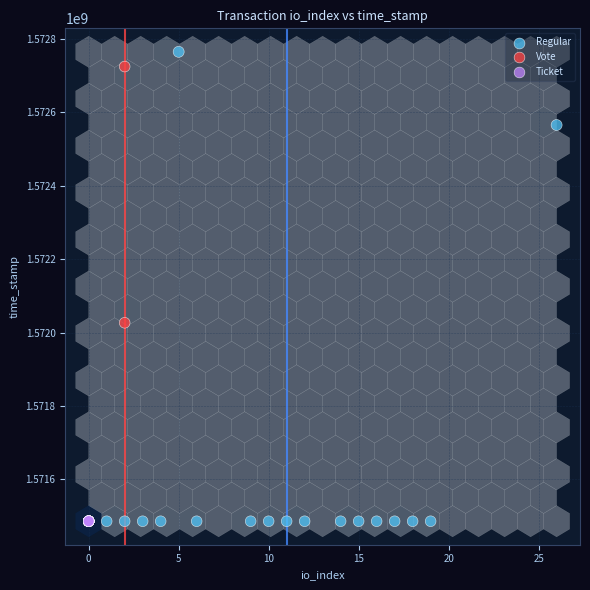

What are all the series names shown in the legend?

Regular, Vote, Ticket